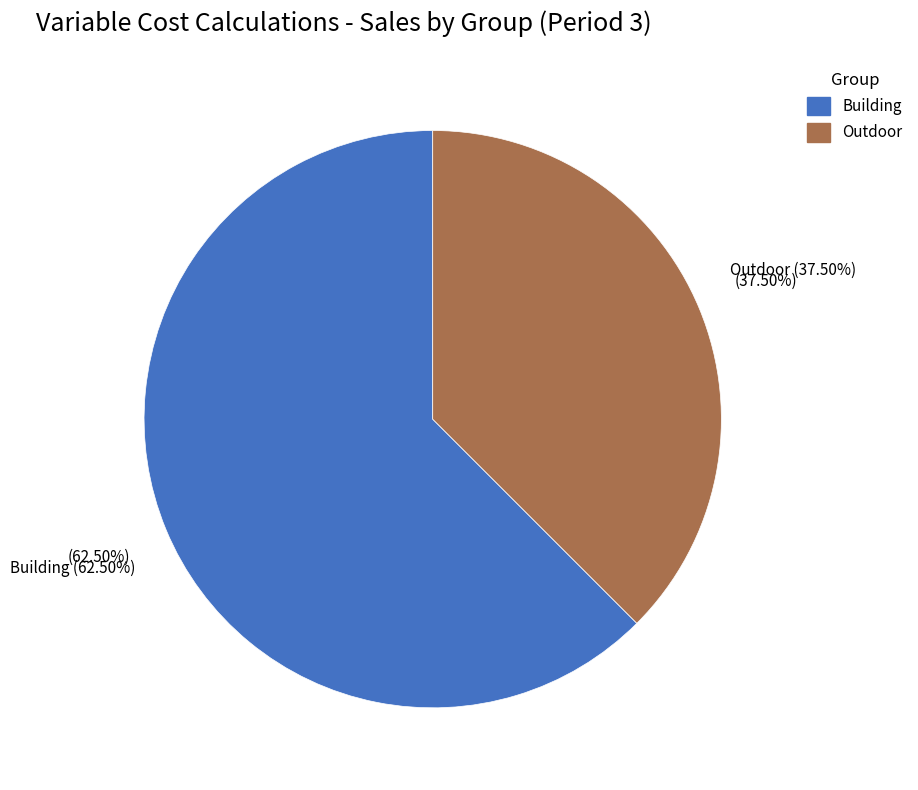

Which category has the biggest portion of the pie?

Building